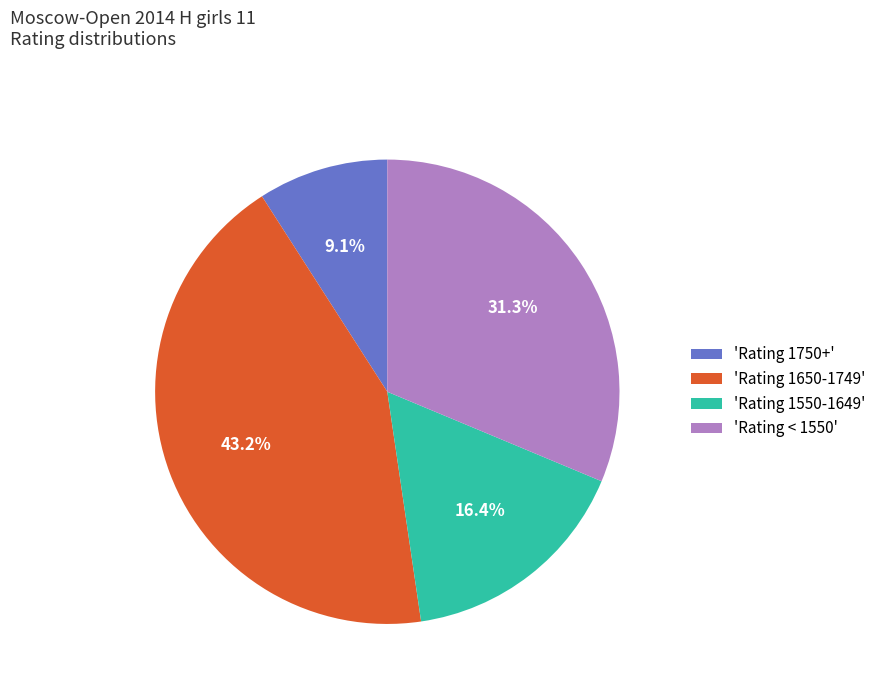

What is the largest slice in the pie chart?

'Rating 1650-1749'